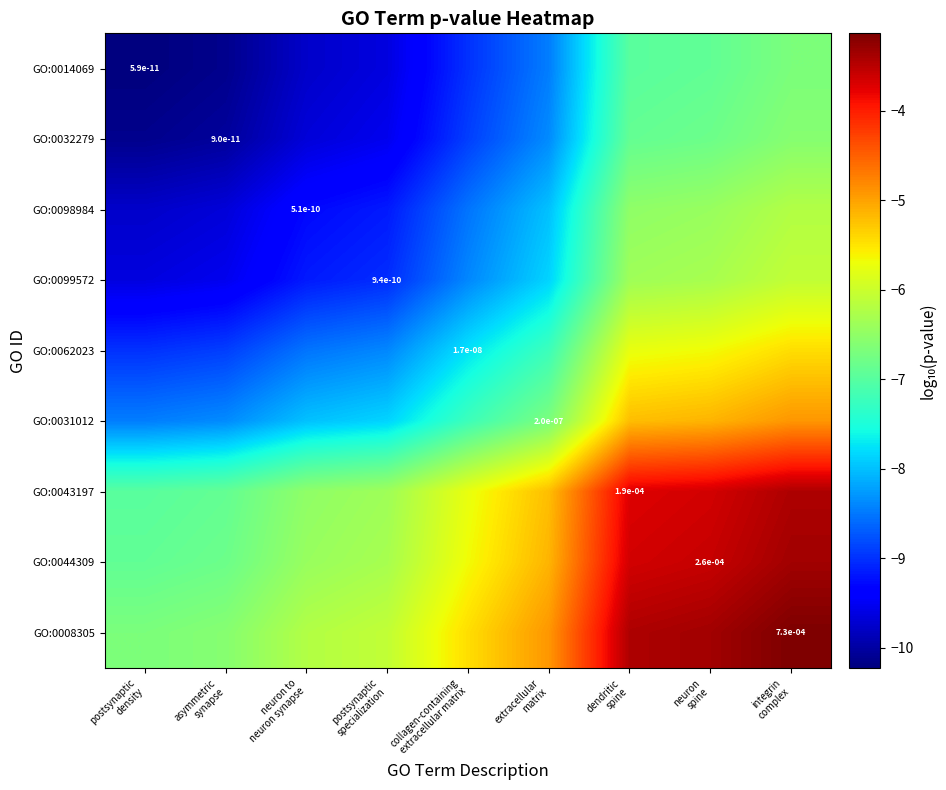

Is the value of GO:0008305 at extracellular matrix greater than the value of GO:0014069 at neuron spine?

Yes